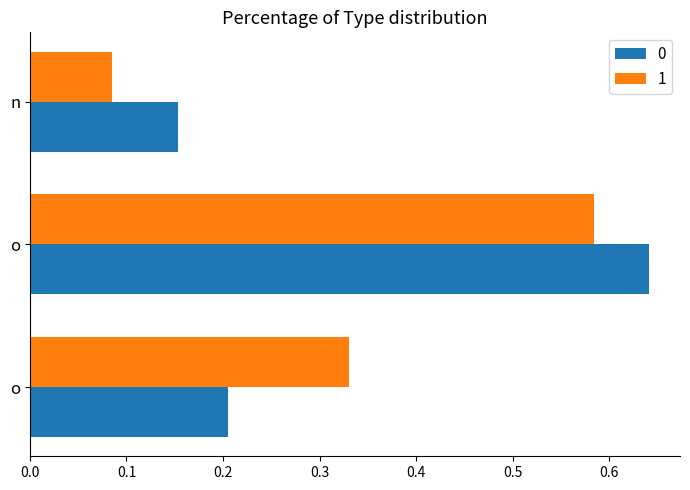

What are all the series names shown in the legend?

0, 1